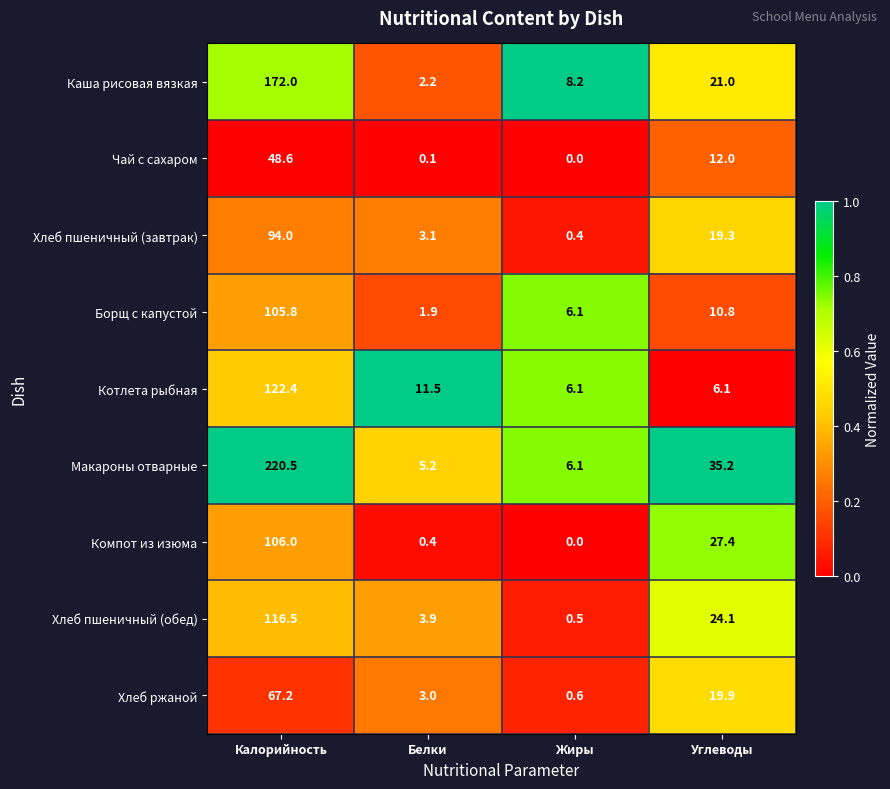

List the labels in order of Чай с сахаром value, largest first.

Калорийность, Углеводы, Белки, Жиры